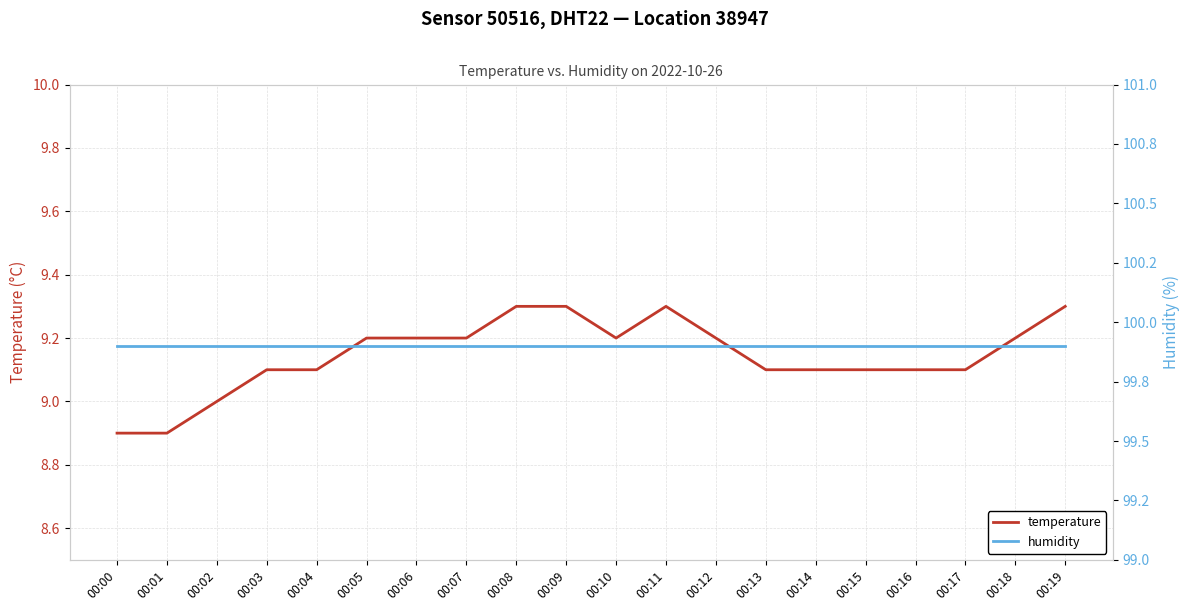

Which category has the highest value in the temperature series?

00:08